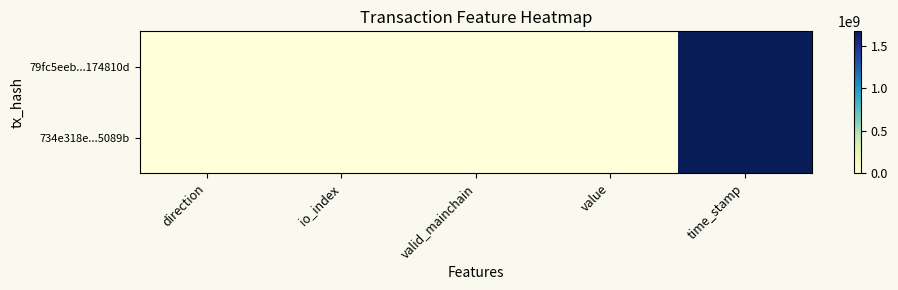

What is the total value across all series at time_stamp?

3343762544.0